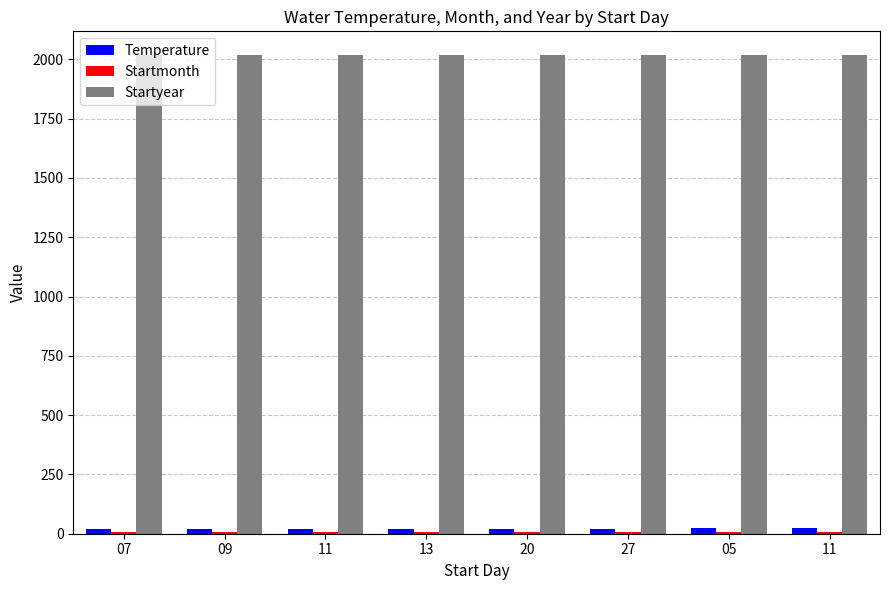

Is the value of Startyear at 11 greater than the value of Startmonth at 13?

Yes